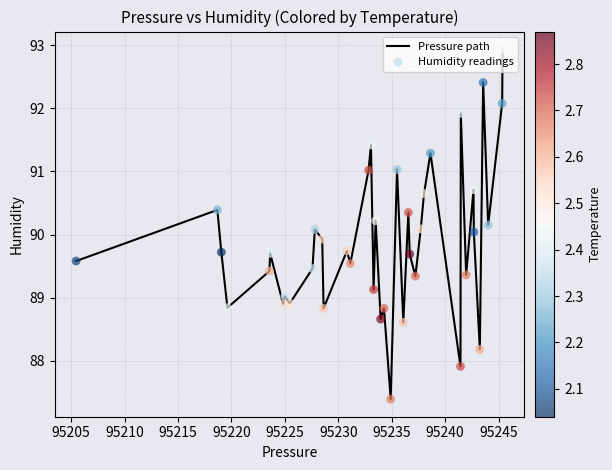

What is the maximum value shown in the chart?

92.9